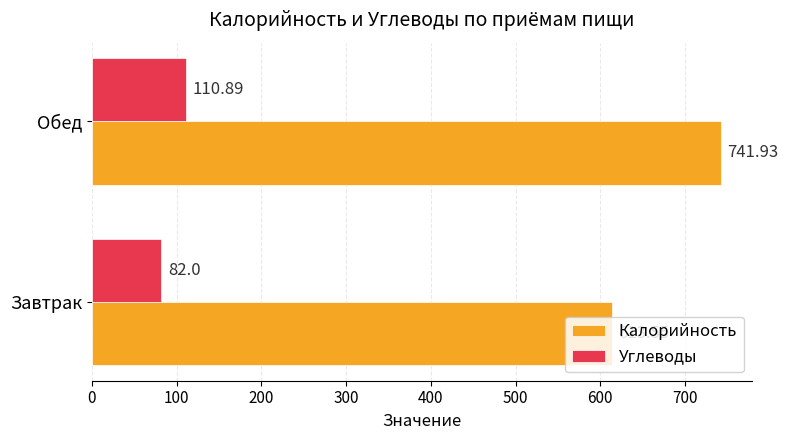

Between Завтрак and Обед, which series saw the biggest shift?

Калорийность